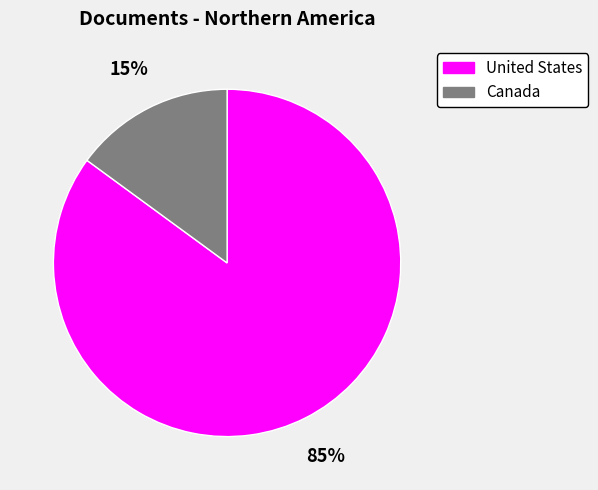

Which slice is the largest?

United States